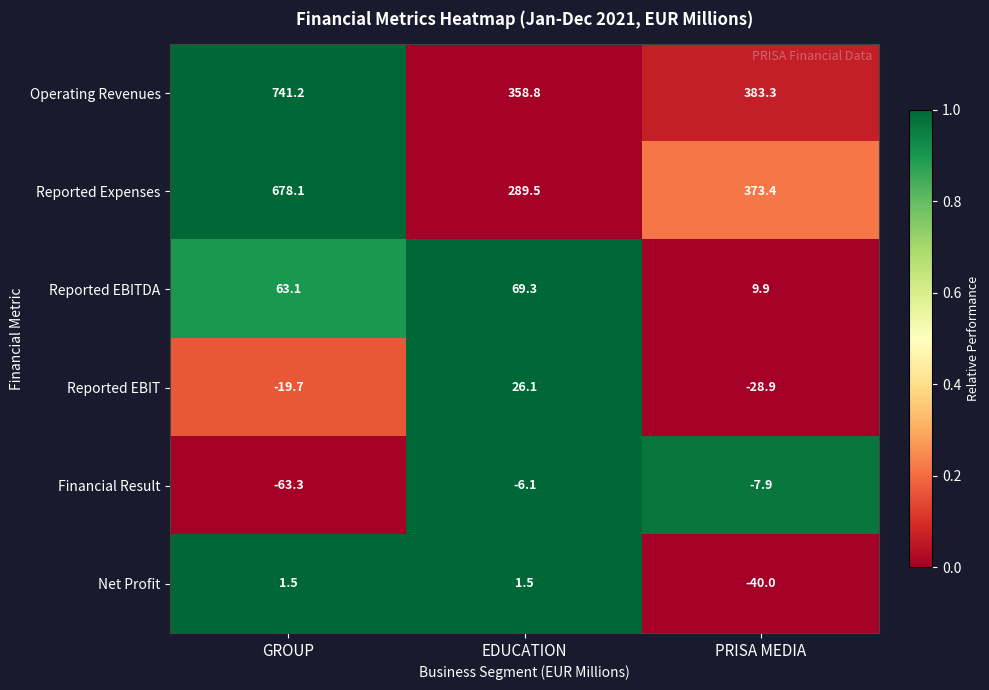

Which series has the largest total across all categories?

Operating Revenues